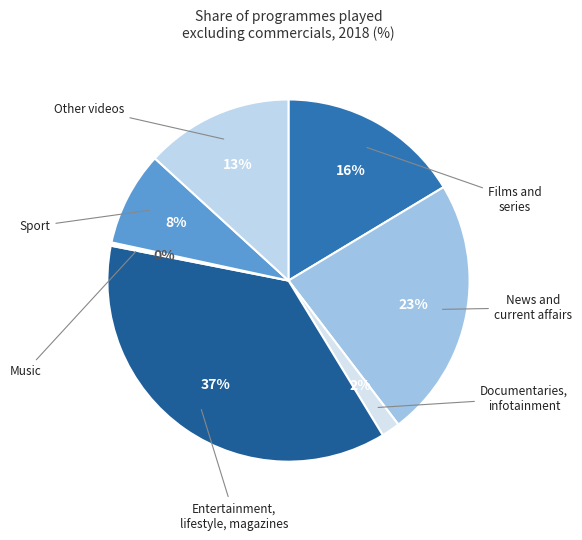

Does Documentaries, infotainment represent more than half of the total?

No